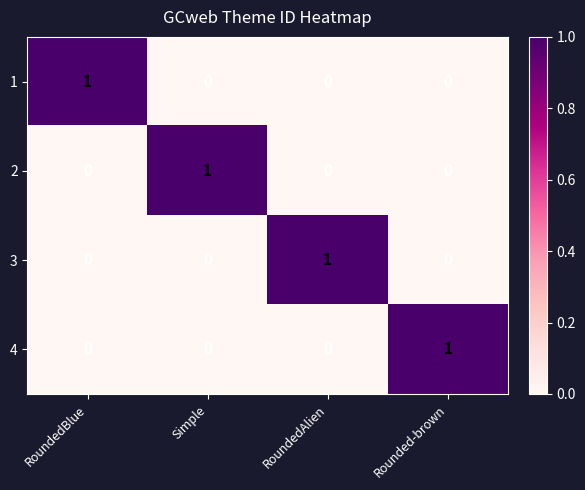

How many 4 values are between 0 and 1?

4